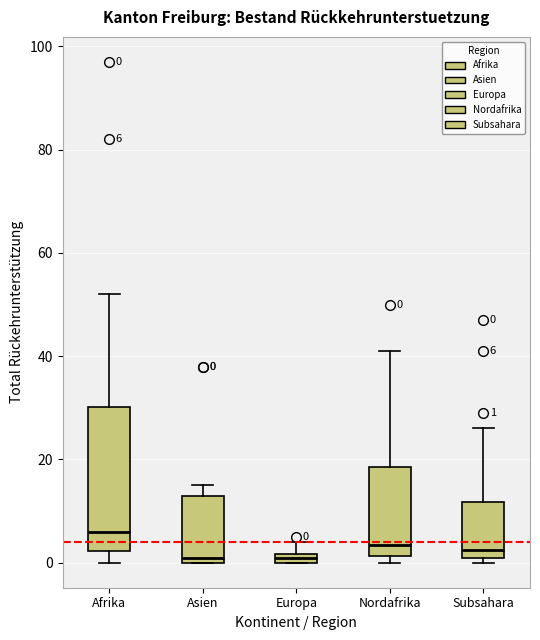

Comparing the boxes themselves (not the whiskers), which one is the tallest?

Afrika